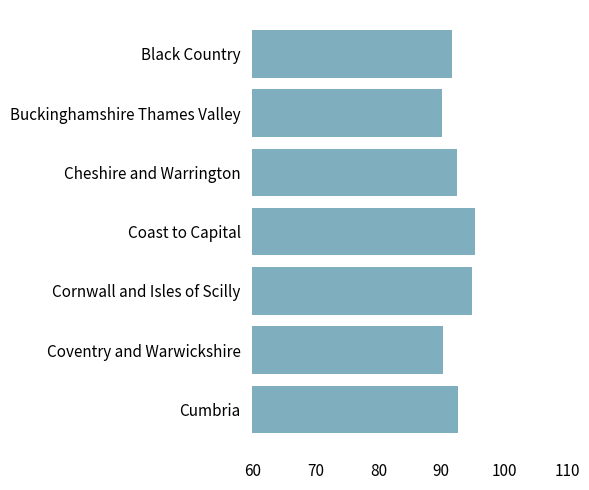

What position from the bottom is Black Country?

7